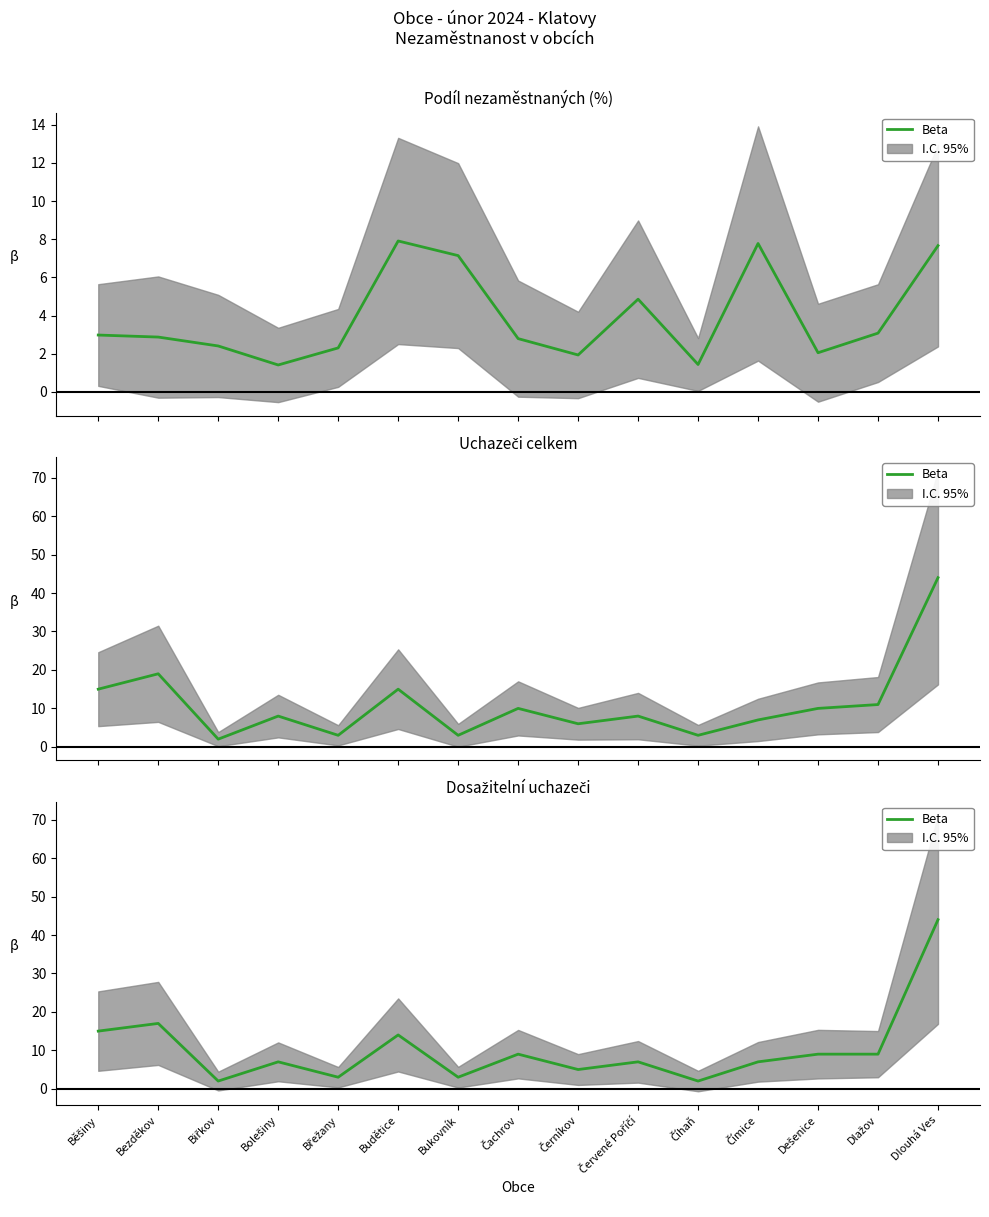

What value does the data have at Červené Poříčí?

7